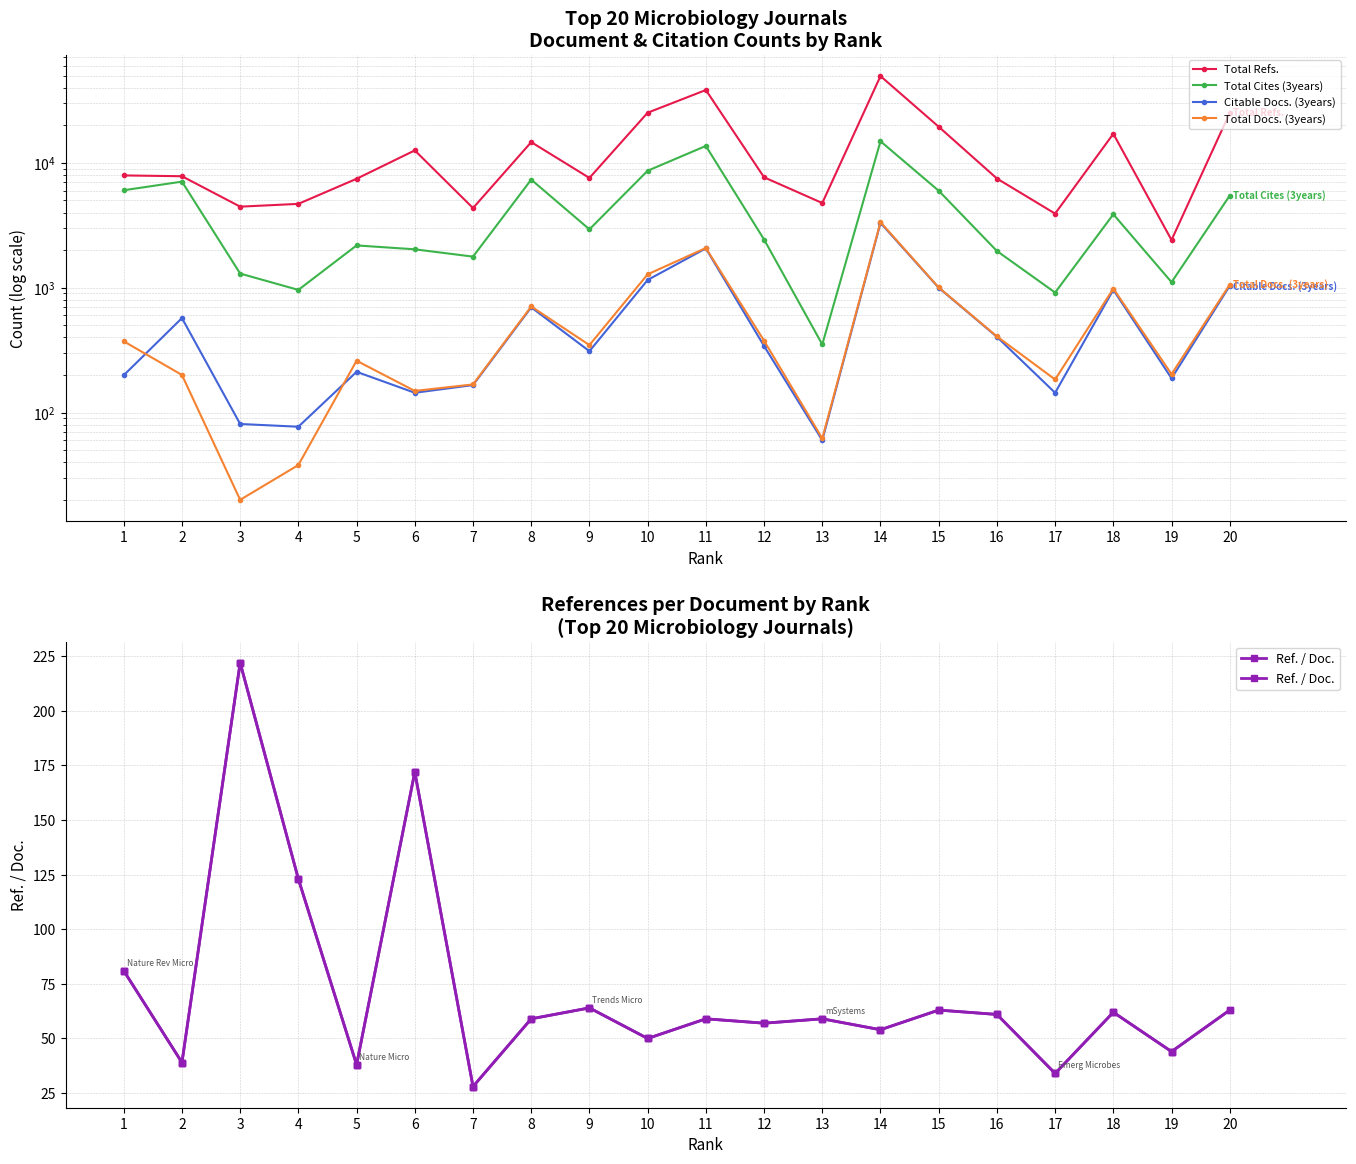

Where is the first local minimum for Citable Docs. (3years)?

4